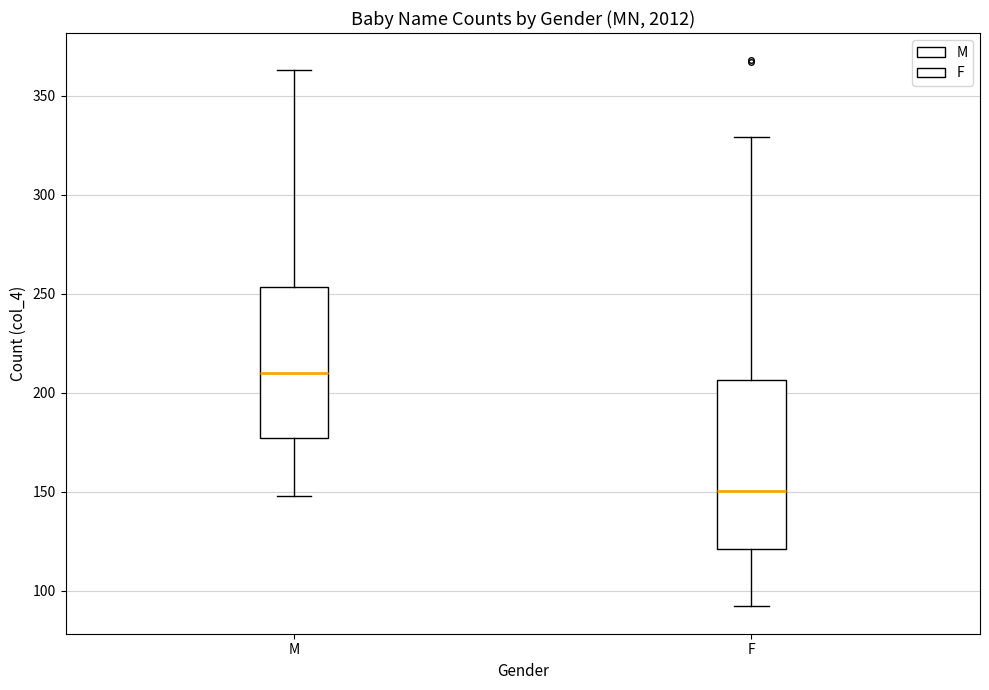

Reading left to right, read every box against the y-axis: the position of its median line, the range the box covers, and the ends of its whiskers. The values are not printed on the chart, so give them approximately, as read against the axis.

M: median 210, box 175 to 255, whiskers 150 to 365
F: median 150, box 120 to 205, whiskers 90 to 330